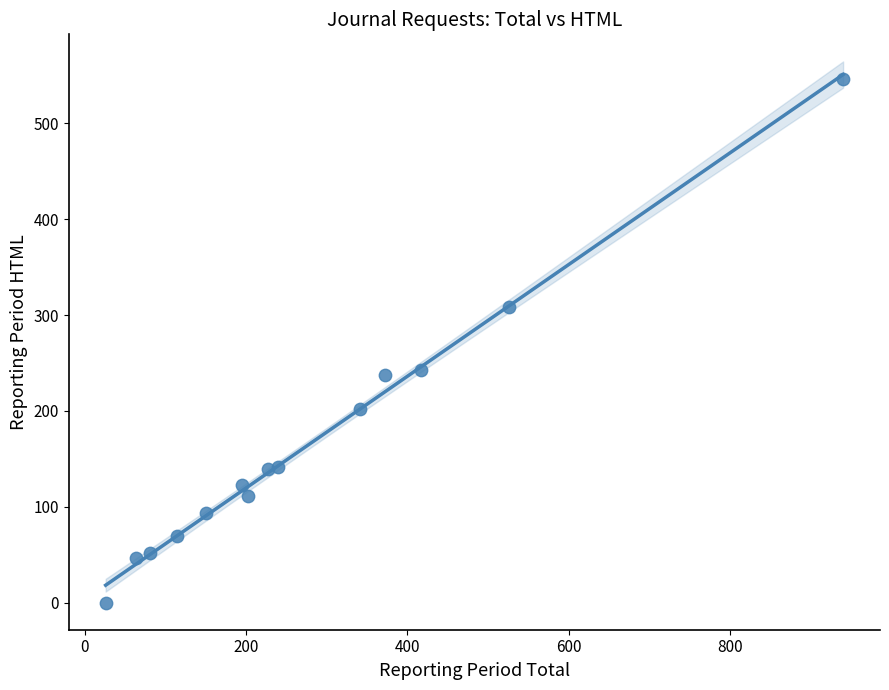

What is the range of X values (max minus min)?

914